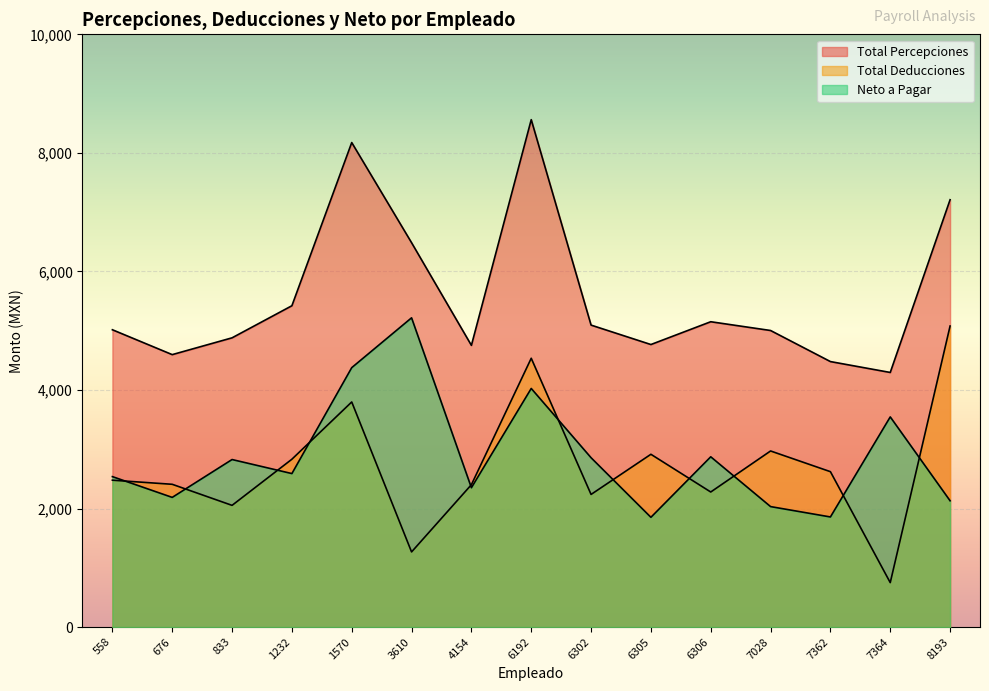

Where is the first local minimum for Total Deducciones?

833